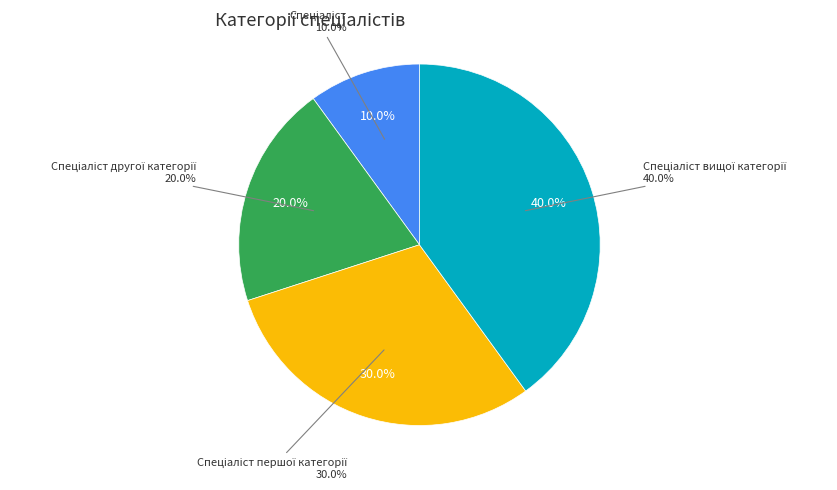

Count the number of slices in the pie.

4